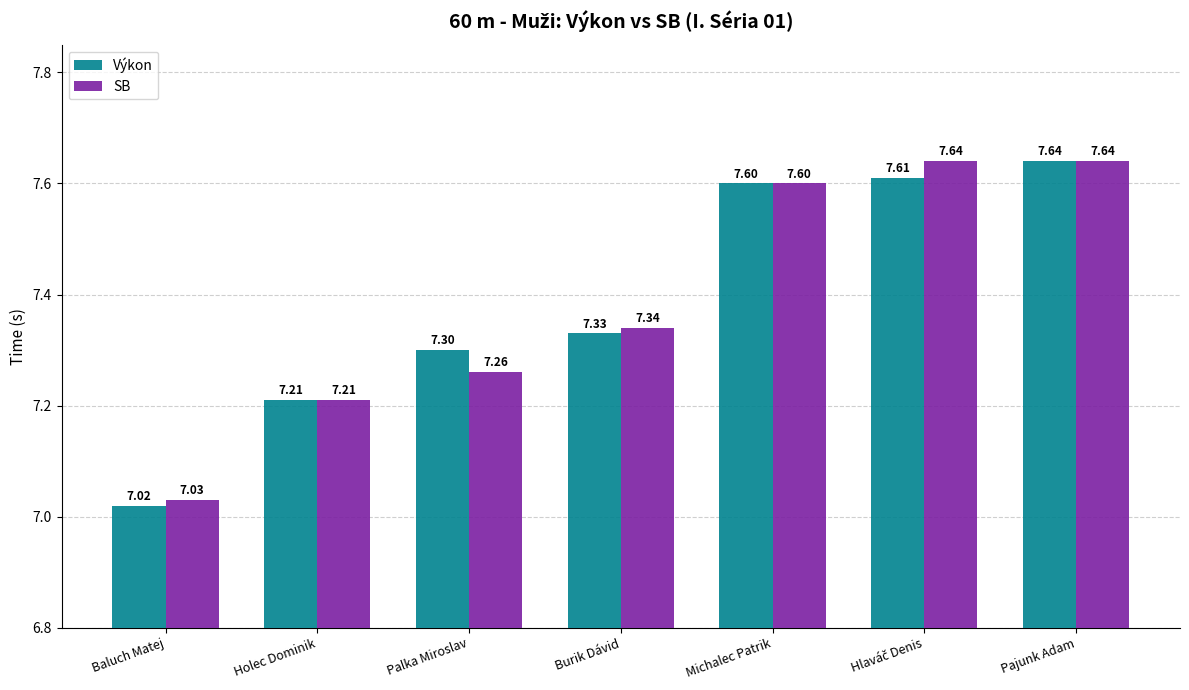

The SB series shows 7.6 at Michalec Patrik. True or false?

True